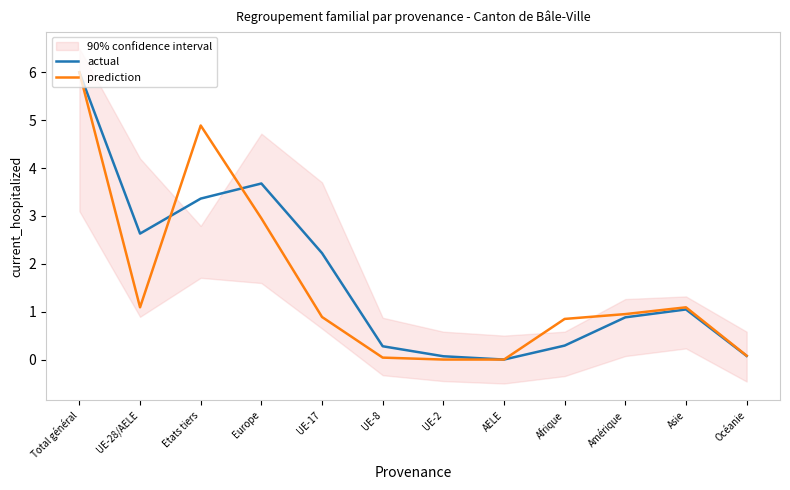

In prediction, how many points are lower than both neighbors (excluding endpoints)?

1